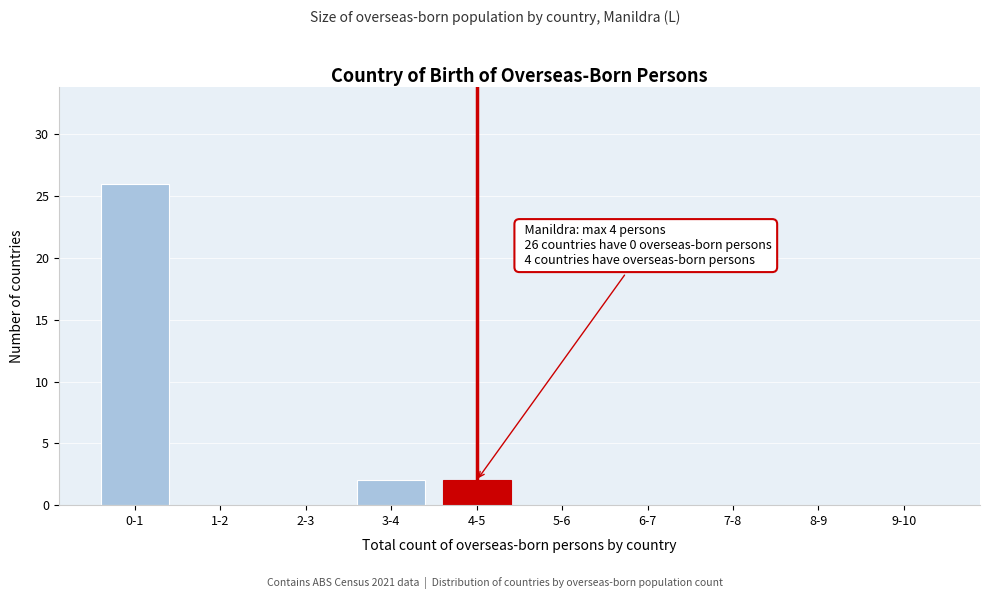

Reading left to right, list all the values displayed in this chart.

0-1=26	1-2=0	2-3=0	3-4=2	4-5=2	5-6=0	6-7=0	7-8=0	8-9=0	9-10=0